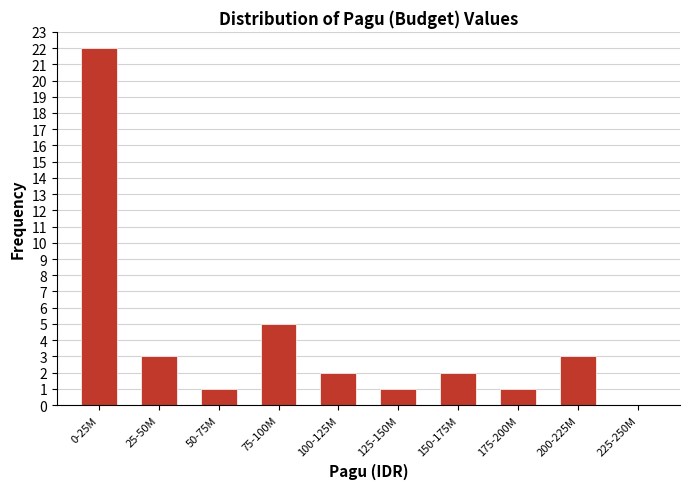

Reading left to right, what are all the values shown in this chart?

0-25M=22	25-50M=3	50-75M=1	75-100M=5	100-125M=2	125-150M=1	150-175M=2	175-200M=1	200-225M=3	225-250M=0